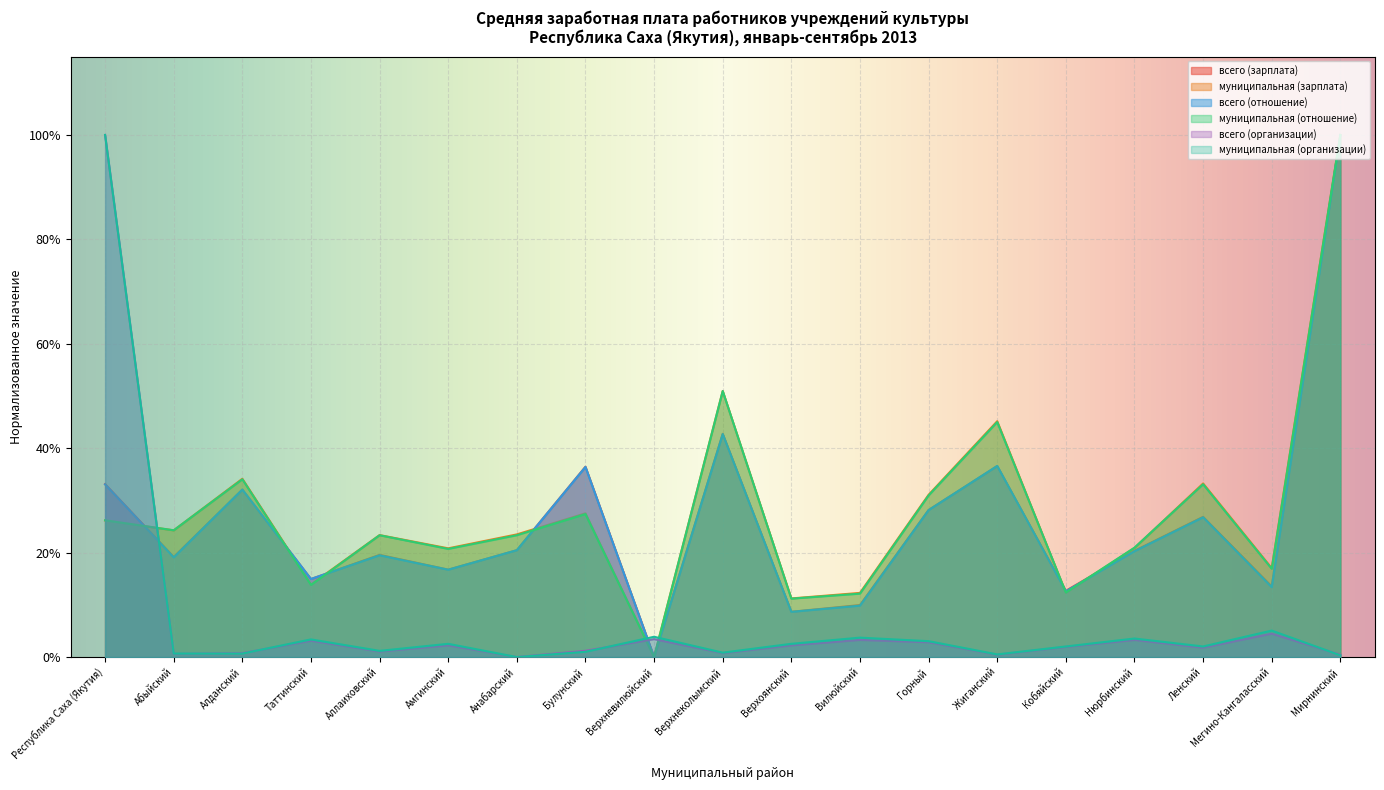

How many lines are shown in the chart?

6